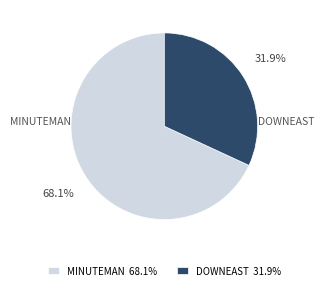

Is the sum of DOWNEAST 31.9% and MINUTEMAN 68.1% greater than half?

Yes